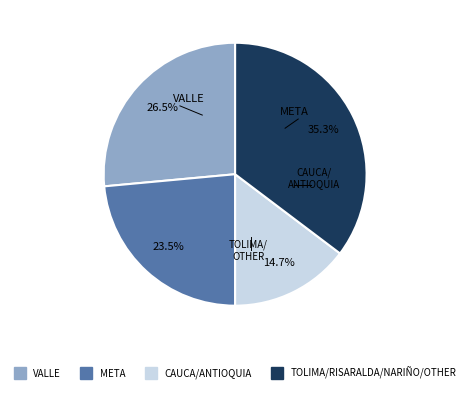

To the nearest percent, what is the average slice percentage?

25%